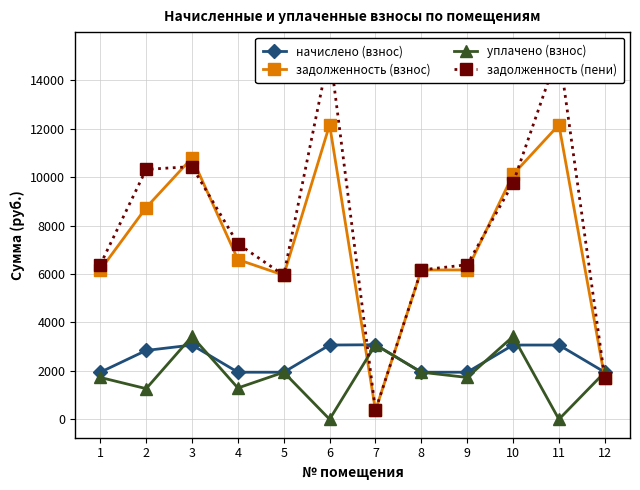

How many data points in задолженность (пени) are above 7248?

5